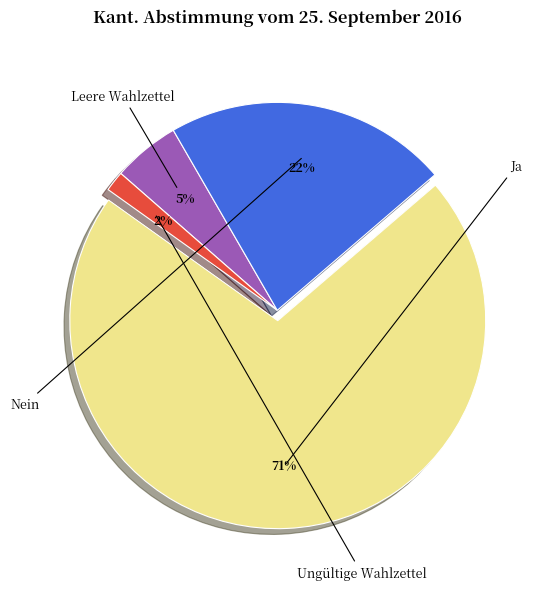

Rank the categories by value from highest to lowest.

Ja, Nein, Leere Wahlzettel, Ungültige Wahlzettel